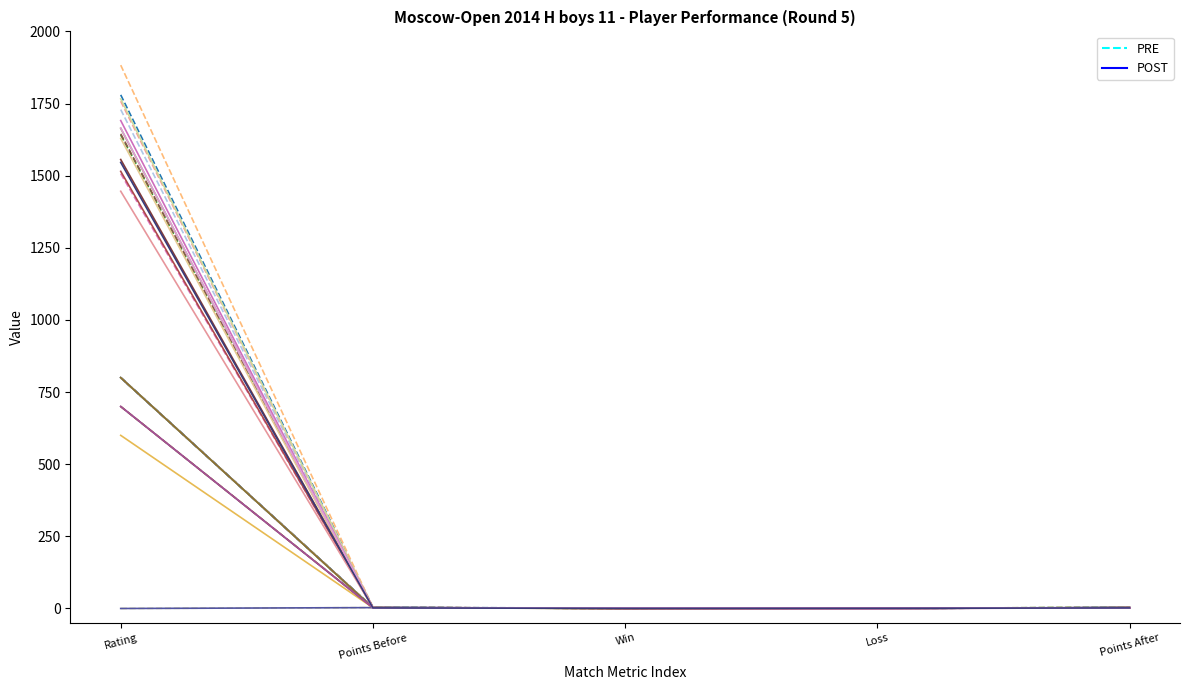

The POST series shows 1 at Win. True or false?

False